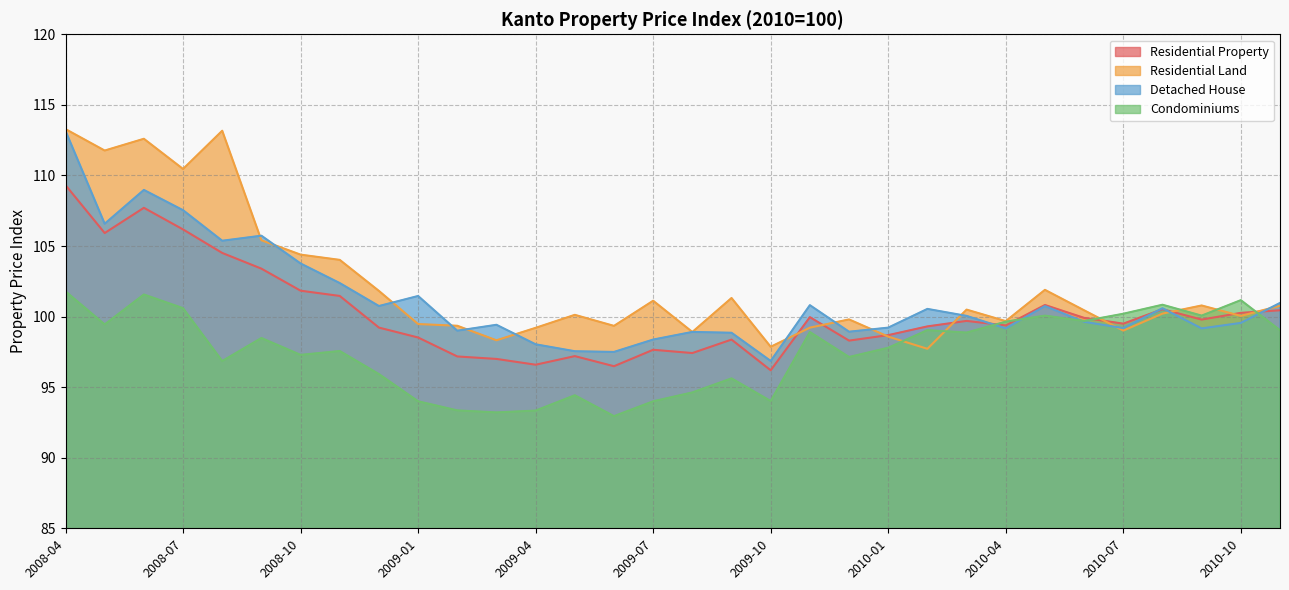

True or false: Residential Property has a value of 99.5 at 2010-07.

True